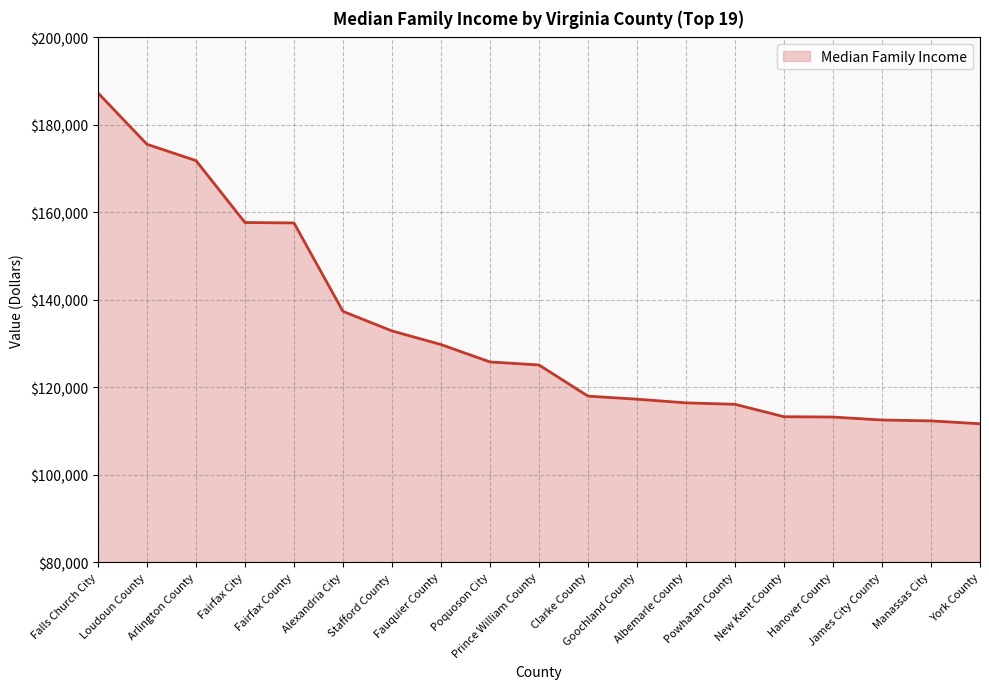

What is the difference between the maximum and minimum values?

75675